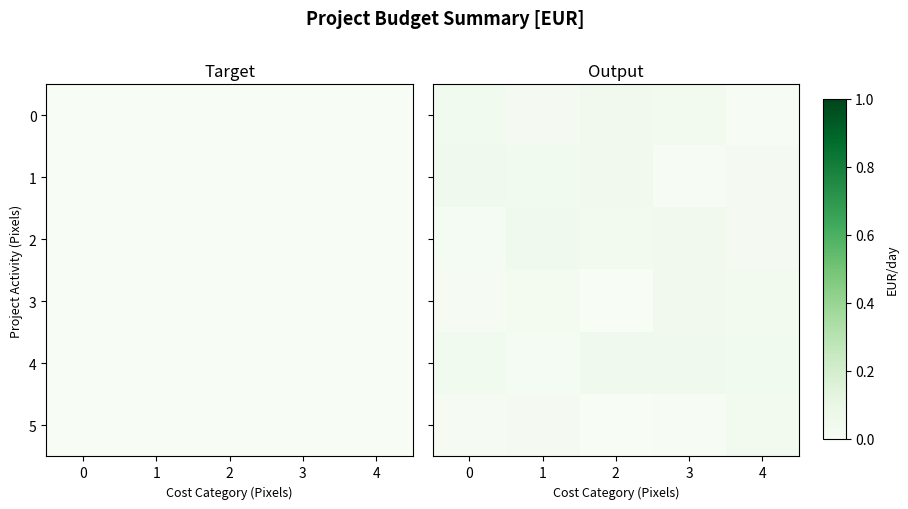

At which category is the sum across all series the highest?

3